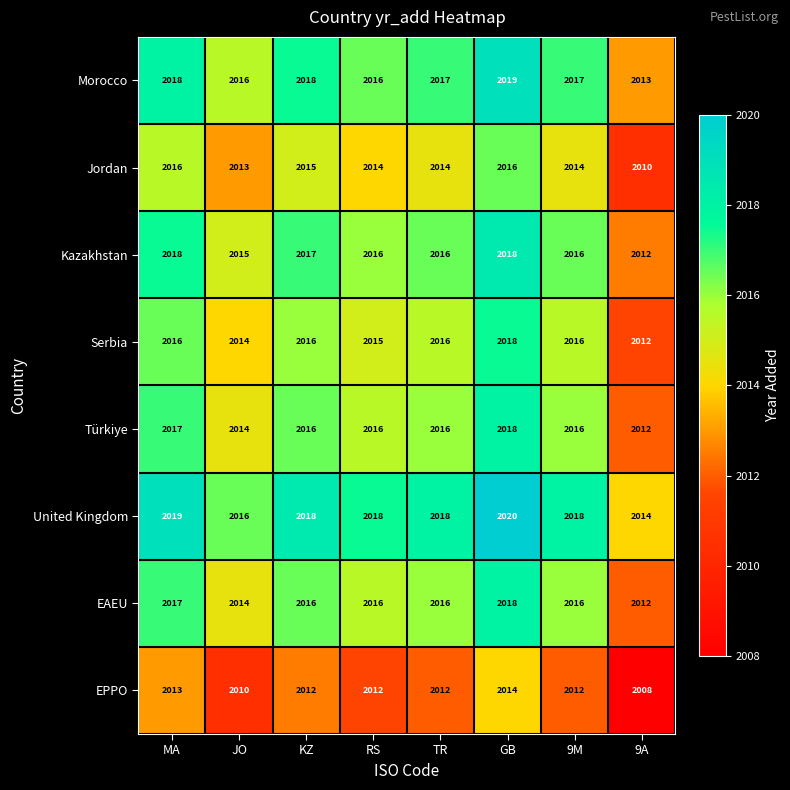

Which series has the largest total across all categories?

United Kingdom